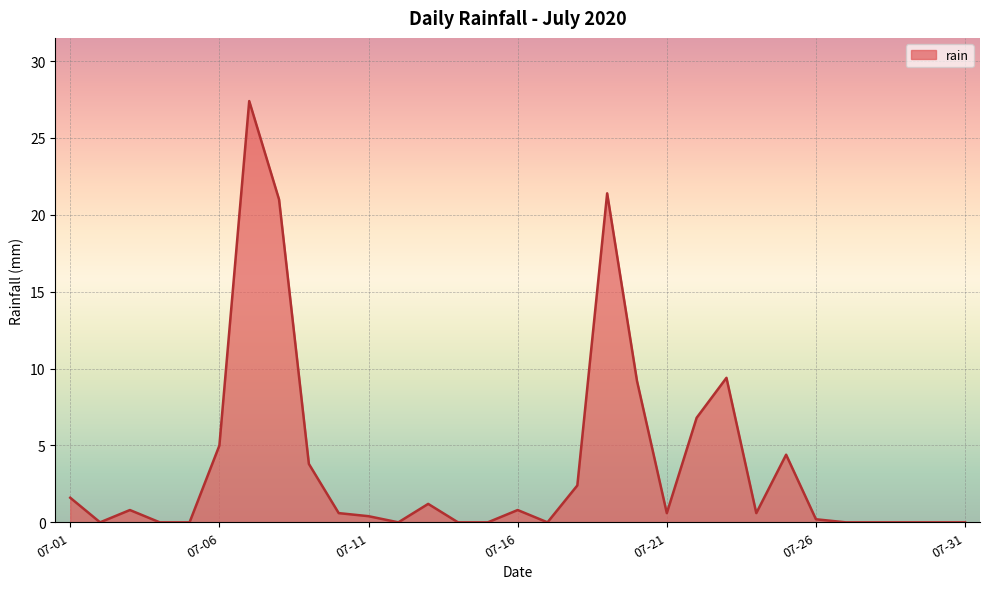

What is the maximum value shown in the chart?

27.4